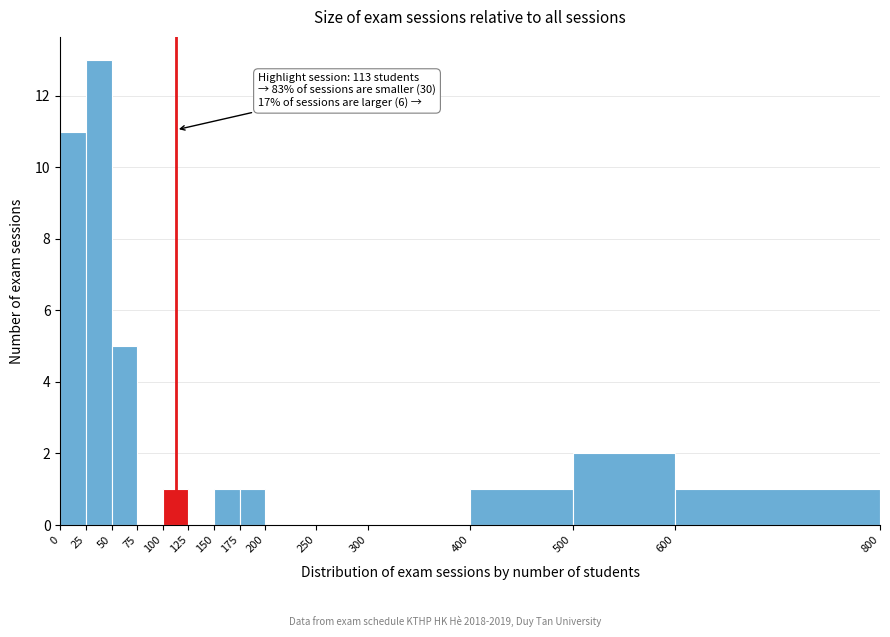

Over which range of the x-axis is the bar tallest?

25 to 50